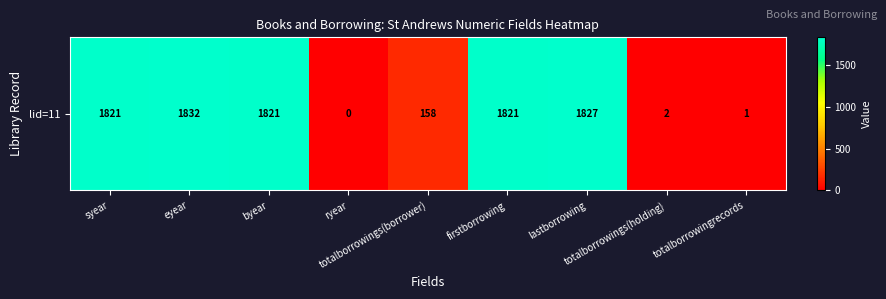

Approximately how many times larger is the value at totalborrowings(borrower) compared to byear?

0.1